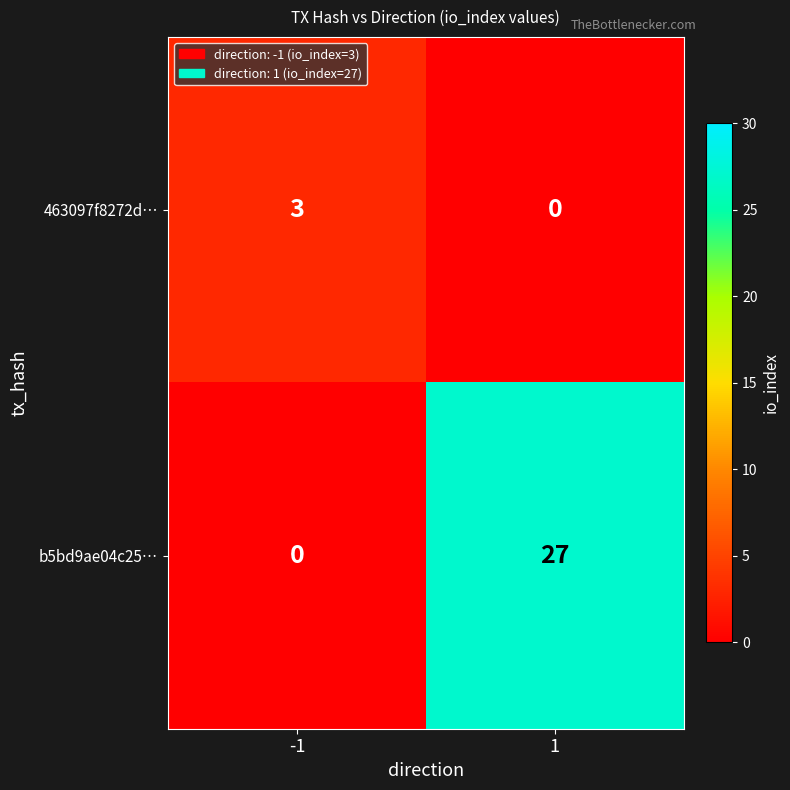

What is the highest value of the b5bd9ae04c25… series?

27